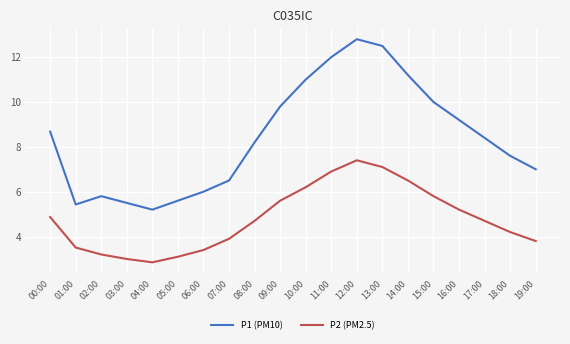

What position from the right is 15:00?

5